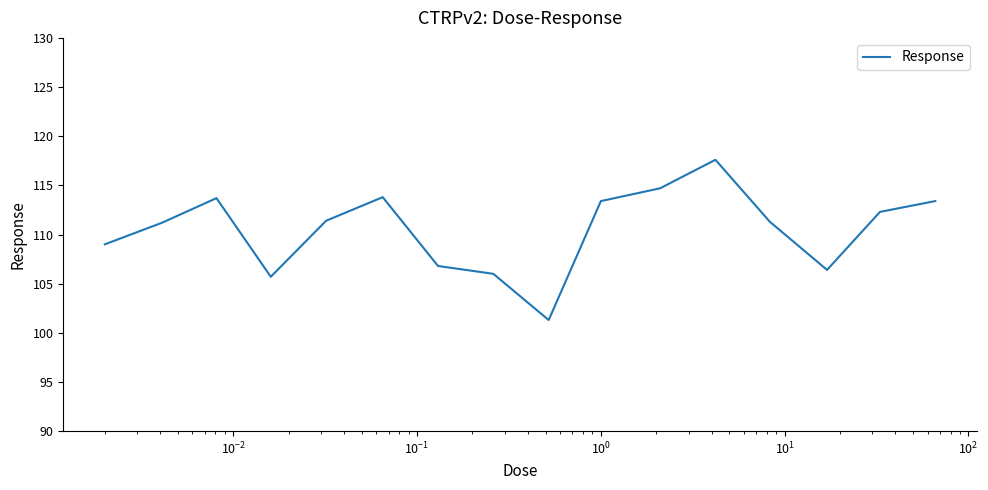

What is the difference between the maximum and minimum values?

16.3